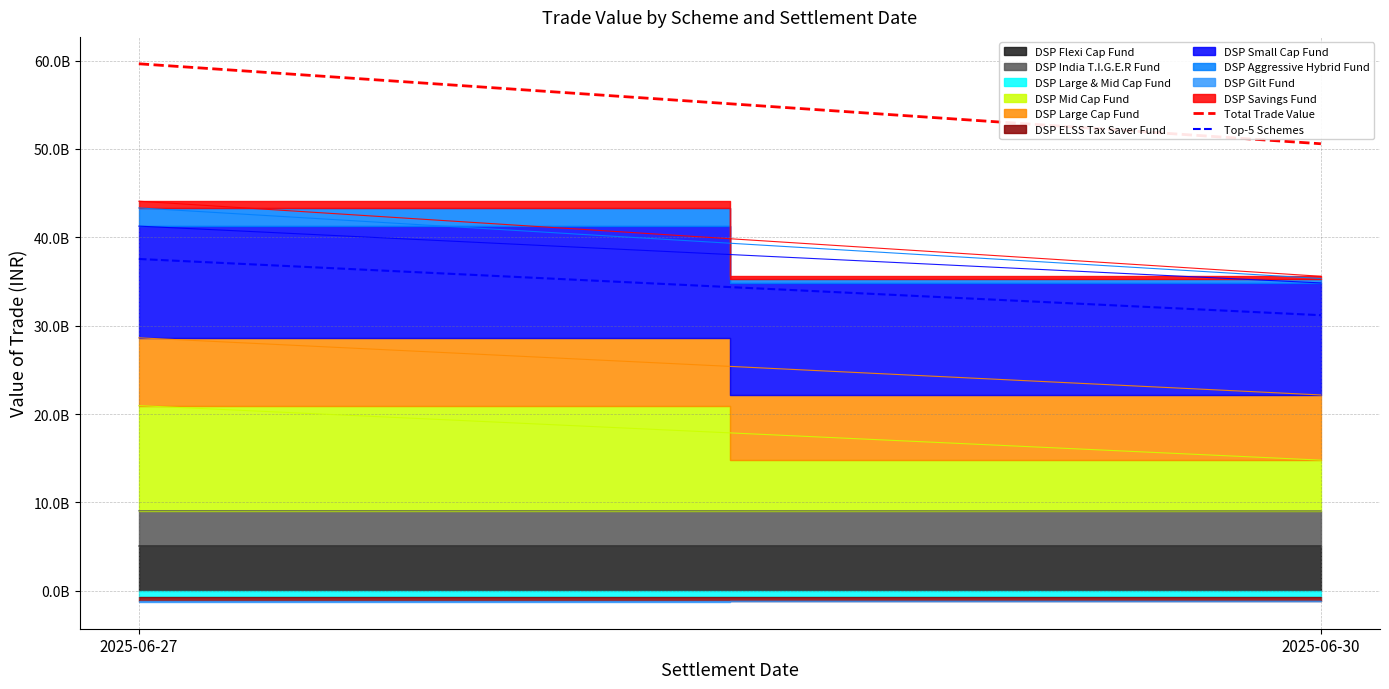

Reading left to right, what are all the values shown in this chart?

Total Trade Value: 59628473071.7	50580402454.6
Top-5 Schemes: 37544589863.0	31183893183.8